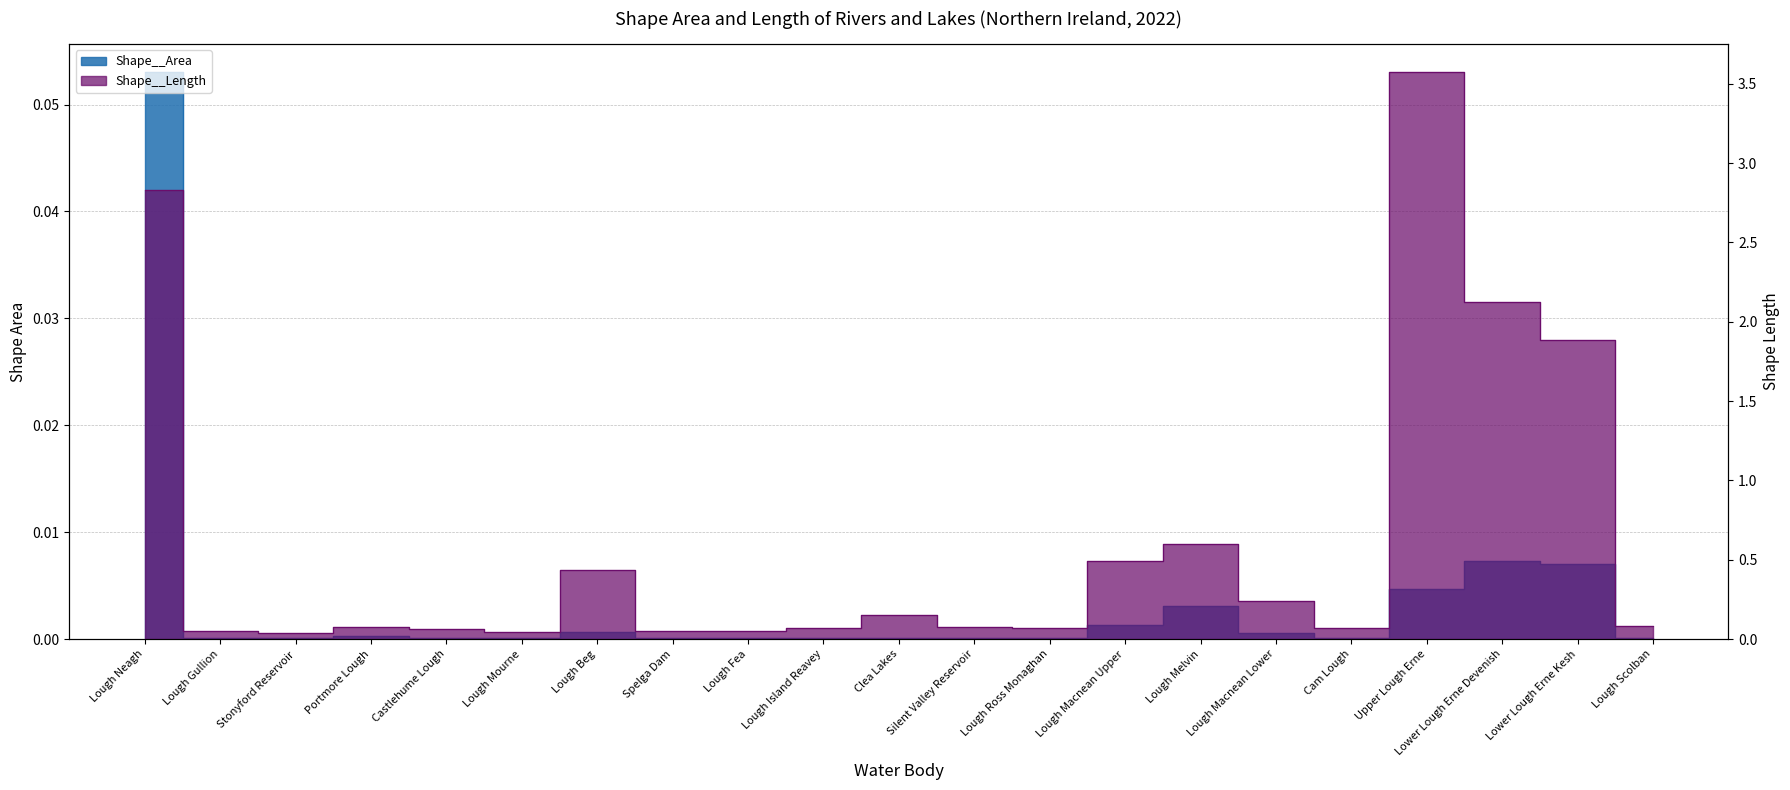

True or false: Shape__Area and Shape__Length cross at least once.

False